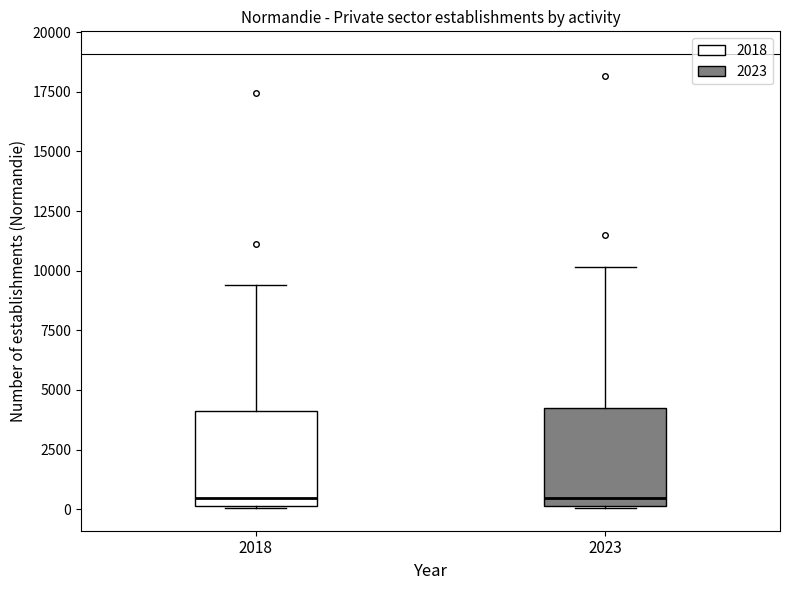

Reading left to right, read every box against the y-axis: the position of its median line, the range the box covers, and the ends of its whiskers. The values are not printed on the chart, so give them approximately, as read against the axis.

2018: median 500, box 0 to 4000, whiskers 0 to 9500
2023: median 500, box 0 to 4000, whiskers 0 to 10000